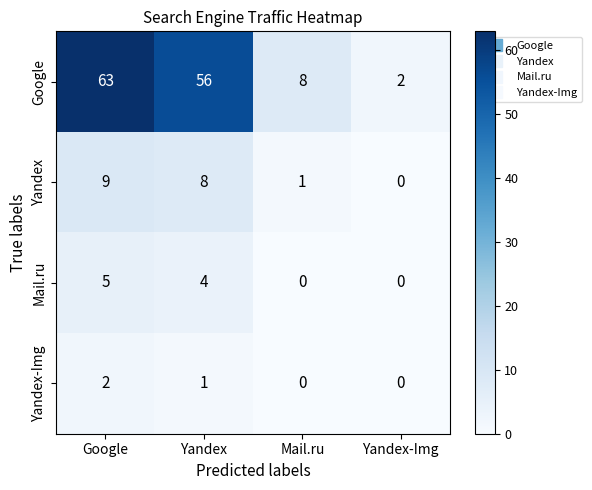

Reading left to right, extract all data points from this chart.

Google: 63	56	8	2
Yandex: 9	8	1	0
Mail.ru: 5	4	0	0
Yandex-Img: 2	1	0	0